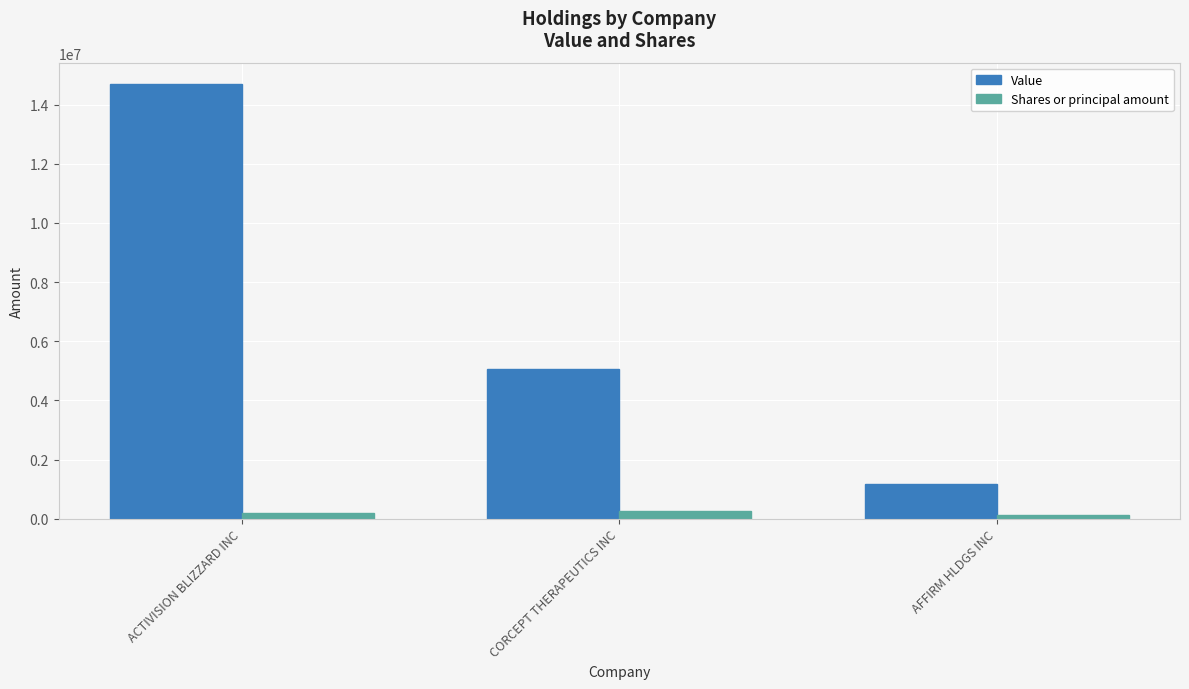

Which category has the highest value across all series?

ACTIVISION BLIZZARD INC